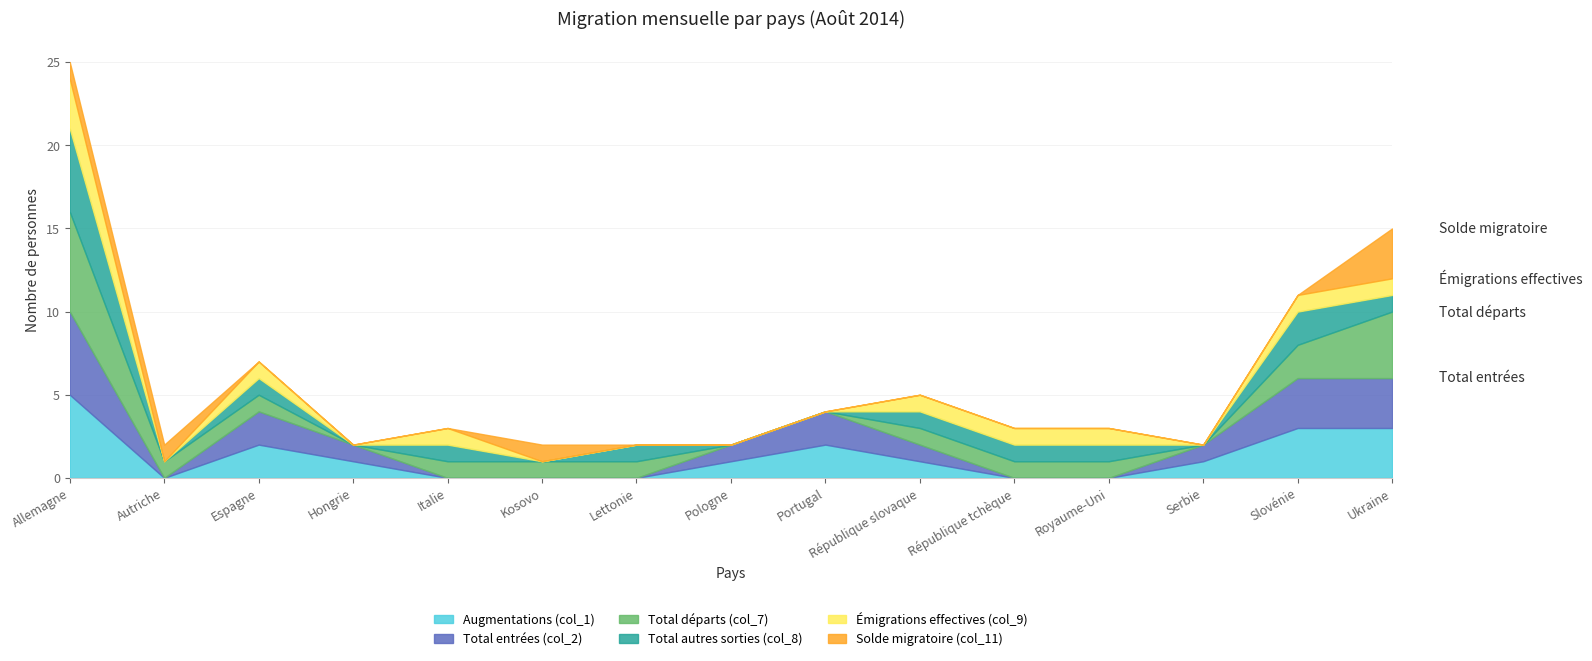

After their last crossing, which series has the higher values: Total entrées (col_2) or Émigrations effectives (col_9)?

Total entrées (col_2)